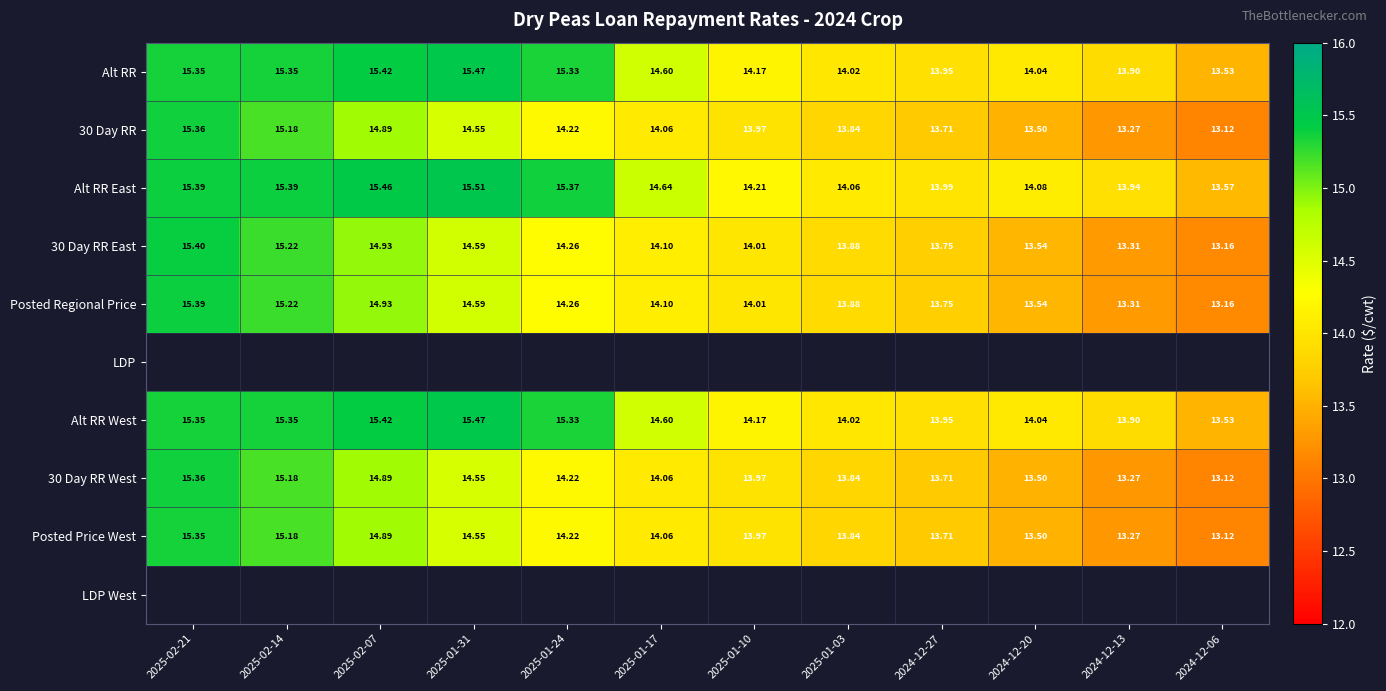

Is the value of Alt RR East at 2025-02-07 greater than the value of Alt RR at 2024-12-06?

Yes